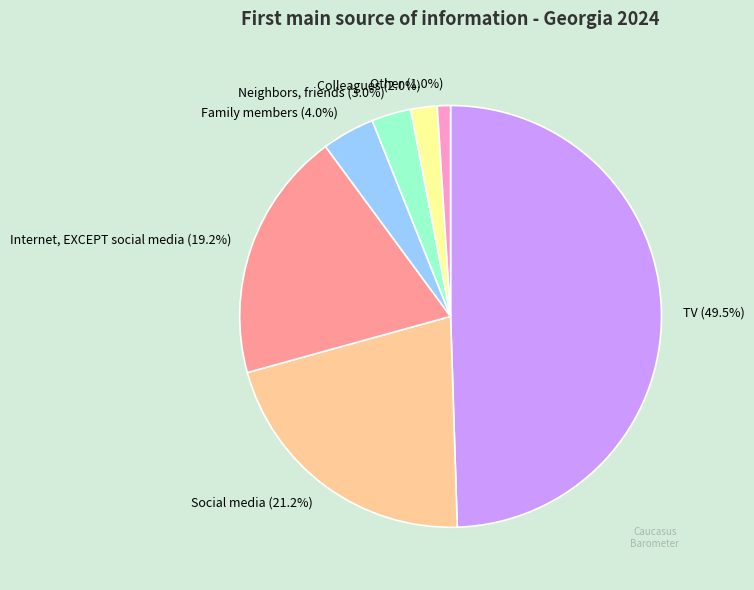

Is Other (1.0%) the majority of the pie?

No